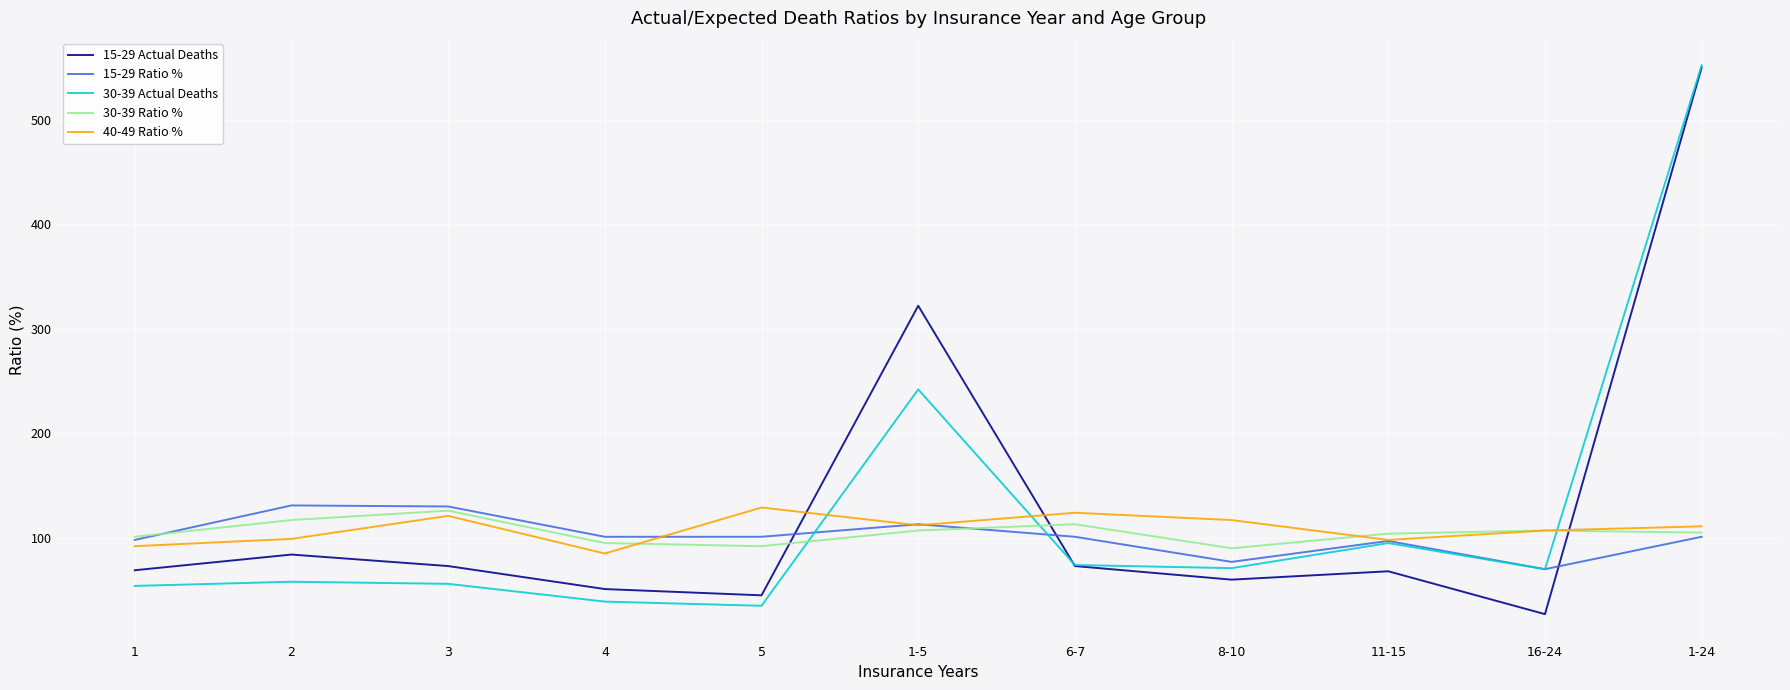

What is the spread (max minus min) of values at 11-15?

36